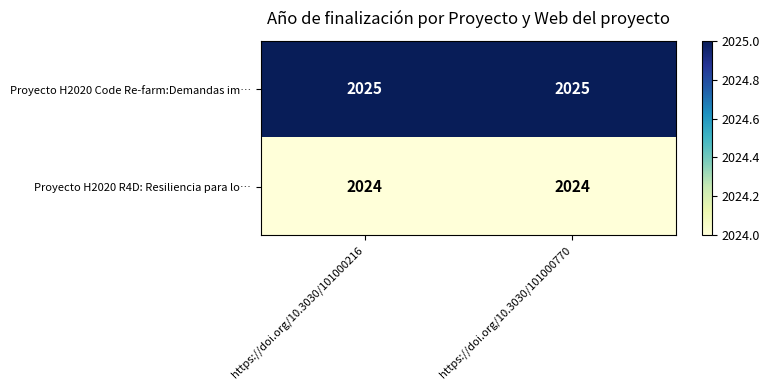

What is the minimum value shown in the chart?

2024